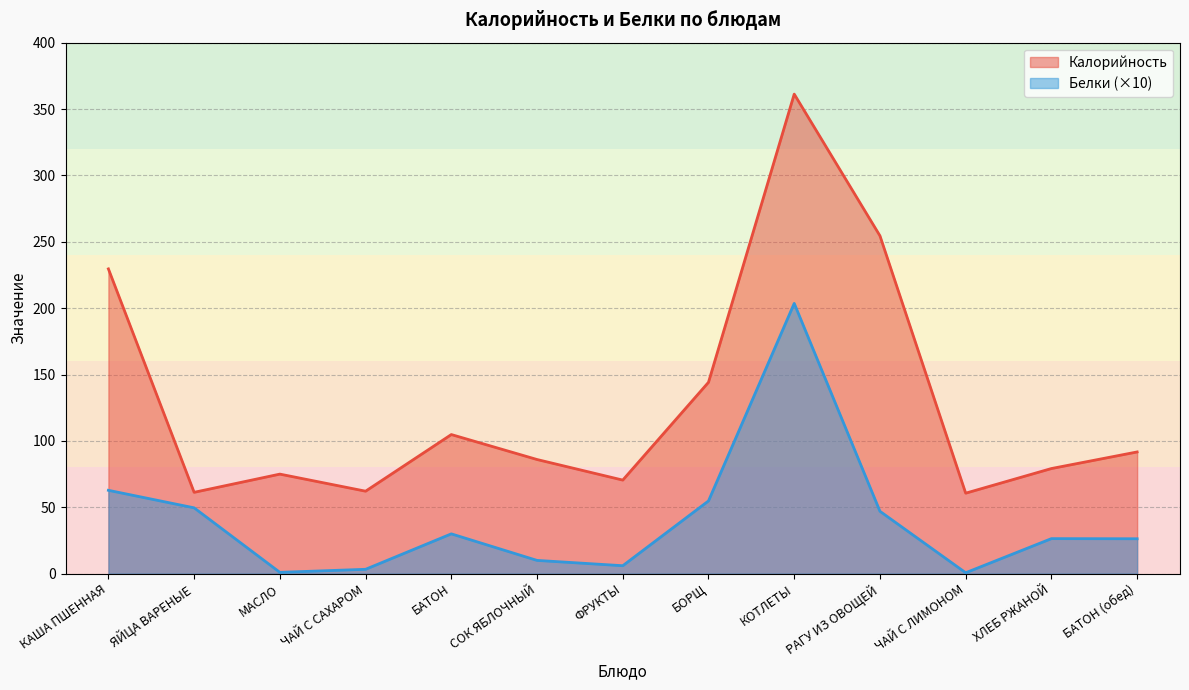

What is the sum of all Белки values?

521.5